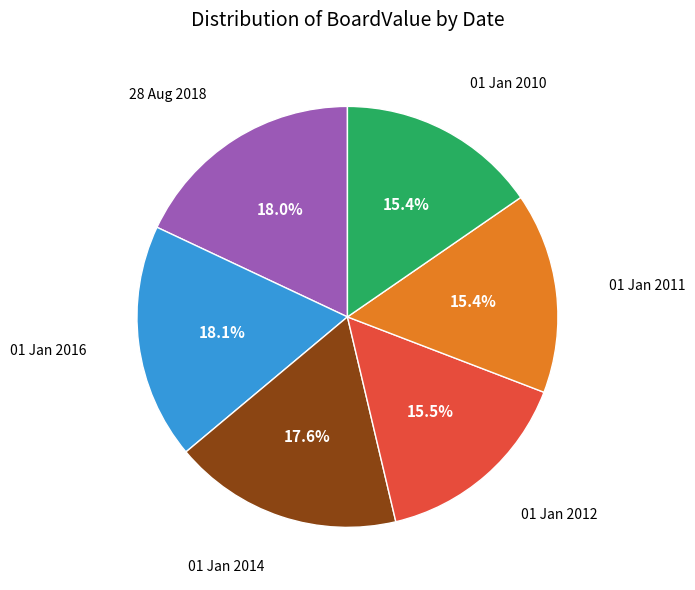

Which has a higher value, 01 Jan 2010 or 01 Jan 2016?

01 Jan 2016